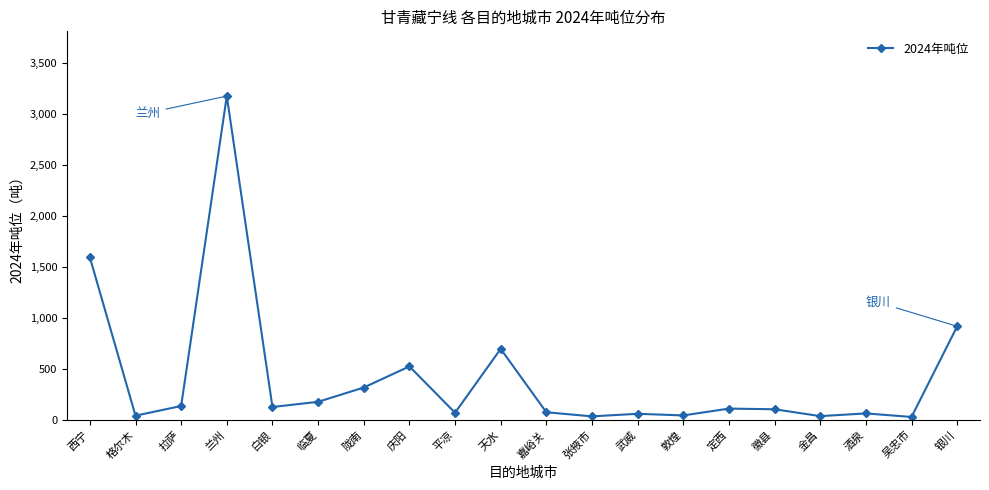

What is the sum of all values?

8310.8